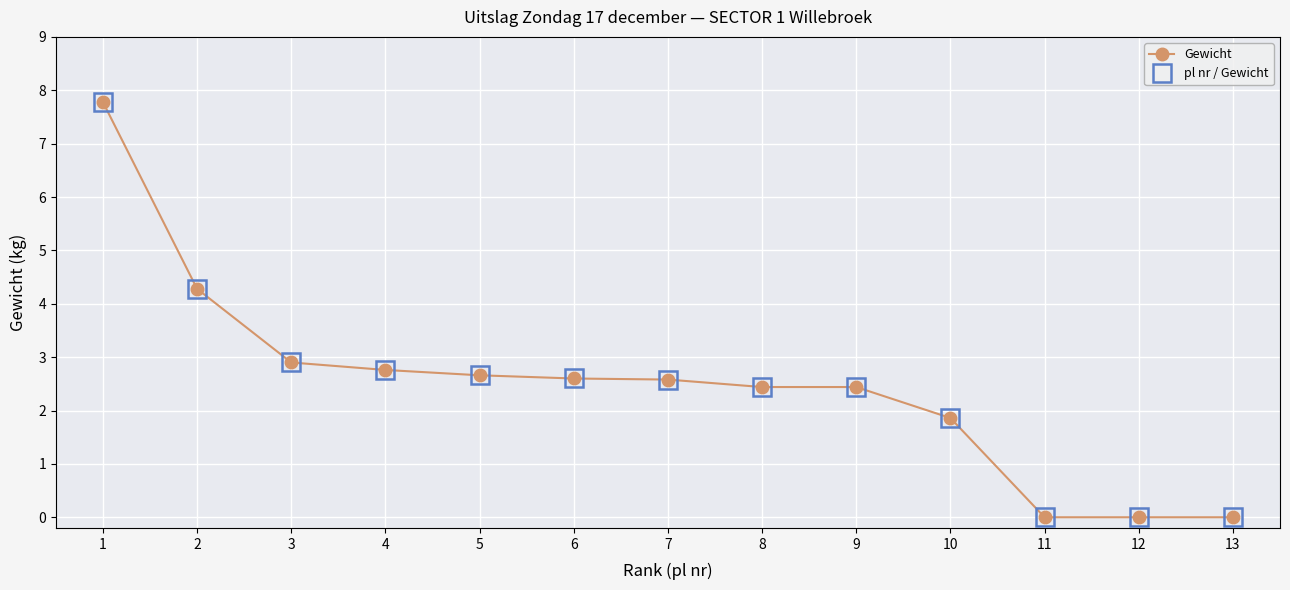

What is the difference between the maximum and minimum values in the Gewicht series?

7.8